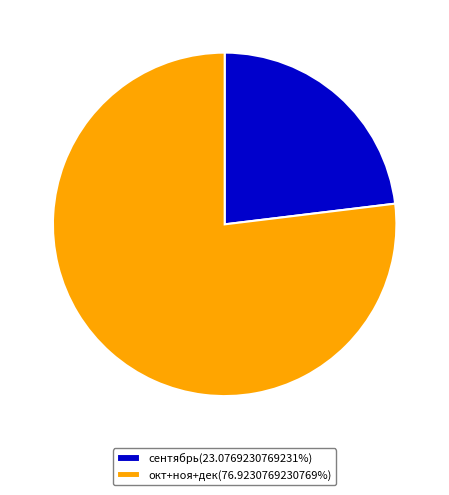

Is there a majority slice in this chart?

Yes